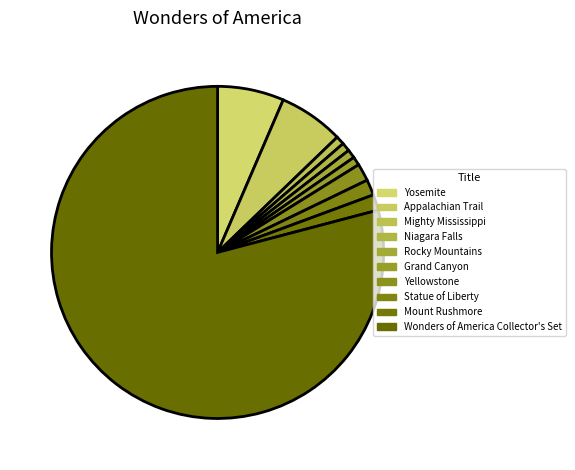

Does Wonders of America Collector's Set account for over 50% of the chart?

Yes